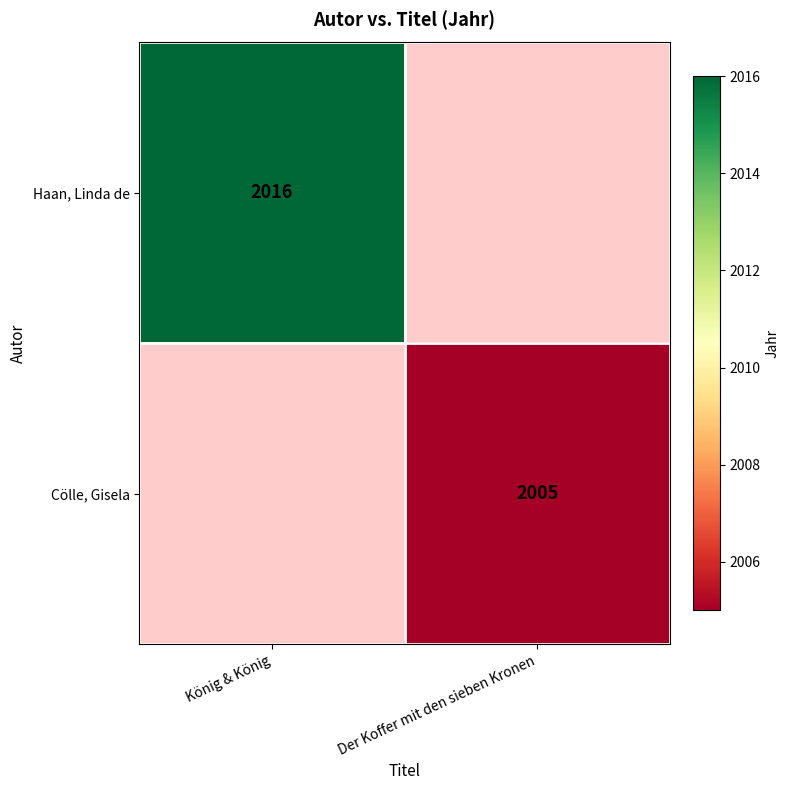

The value of Haan, Linda de at König & König is 2016. True or false?

True